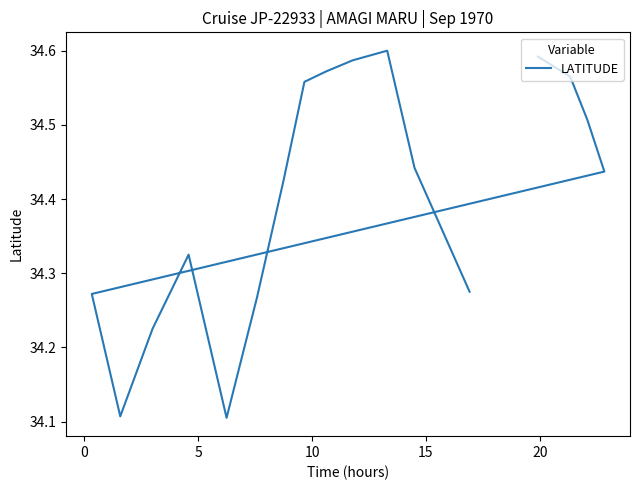

What is the change in value from 12 to 16?

-0.3